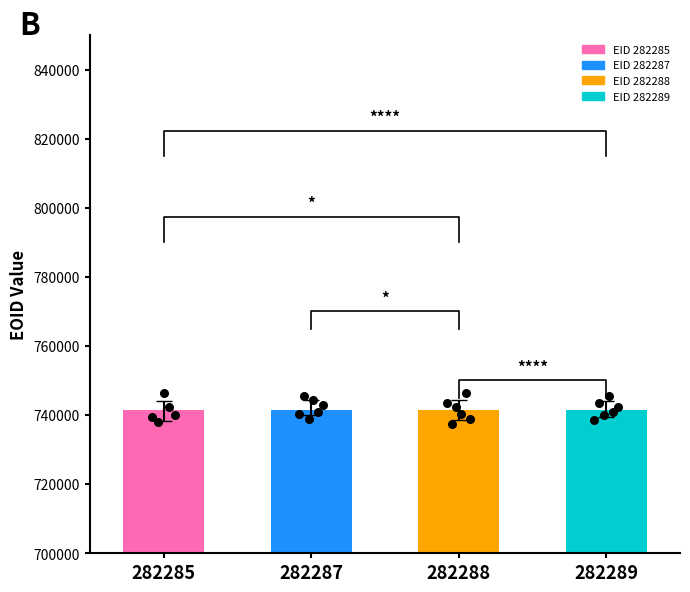

At how many categories does at least one series exceed 31060?

4